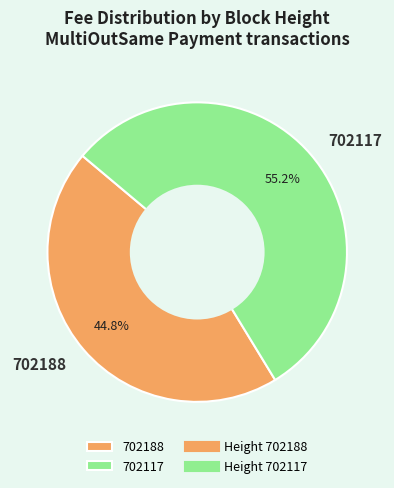

What percentage is NOT represented by 702117?

44.8%